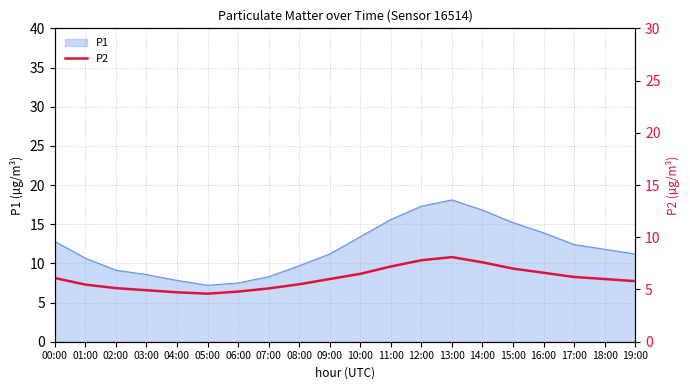

Which category has the lowest value across all series?

05:00